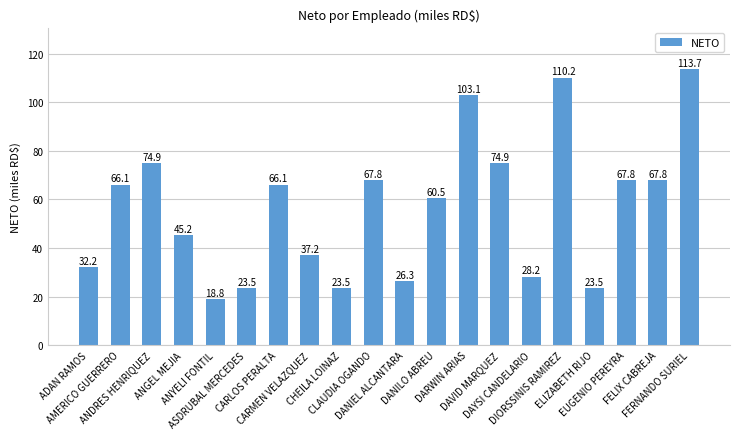

What is the value of the 5th bar from the left?

18.8